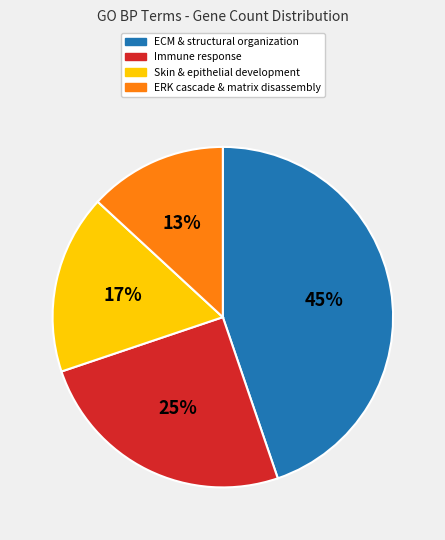

To the nearest percent, what is the average slice percentage?

25%